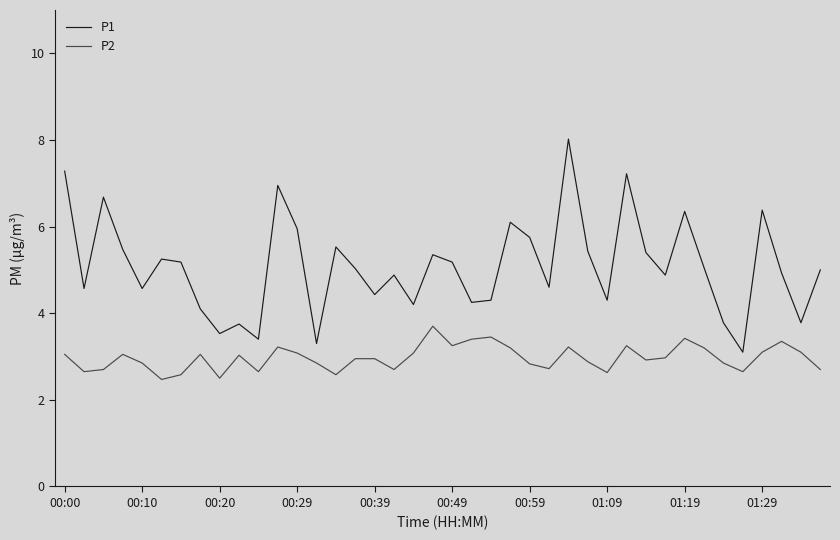

What is the average value of the P2 series?

3.0